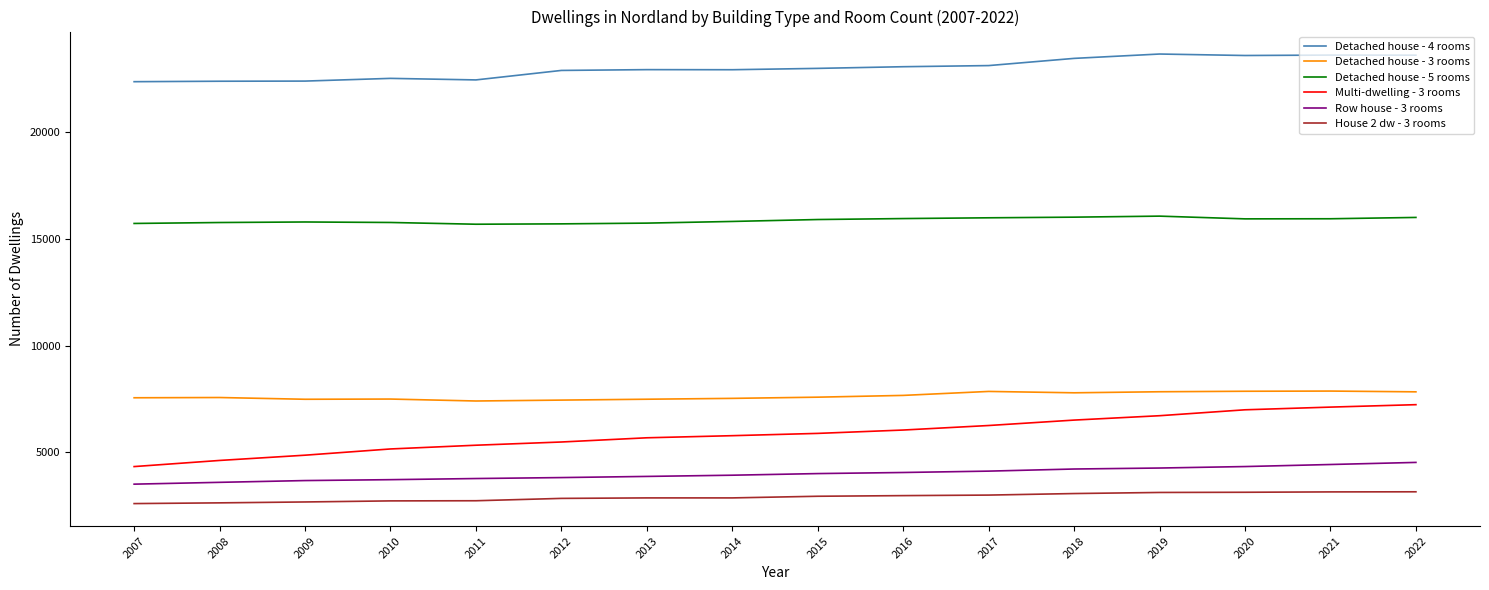

Is the value of Row house - 3 rooms at 2007 greater than the value of Detached house - 4 rooms at 2016?

No